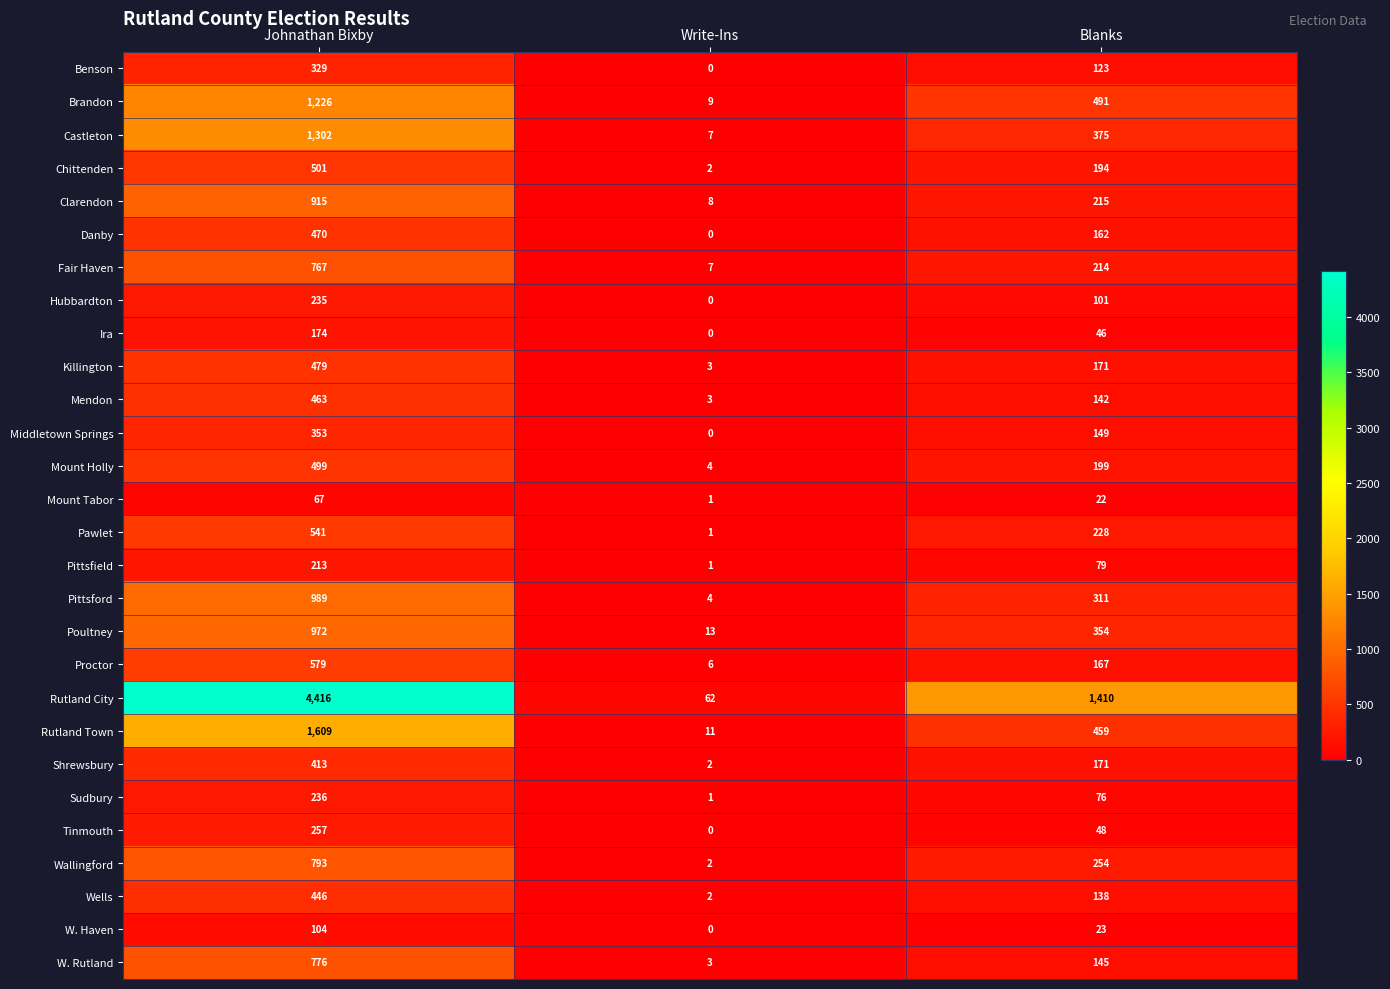

Is it true that Killington equals 3 at Write-Ins?

True